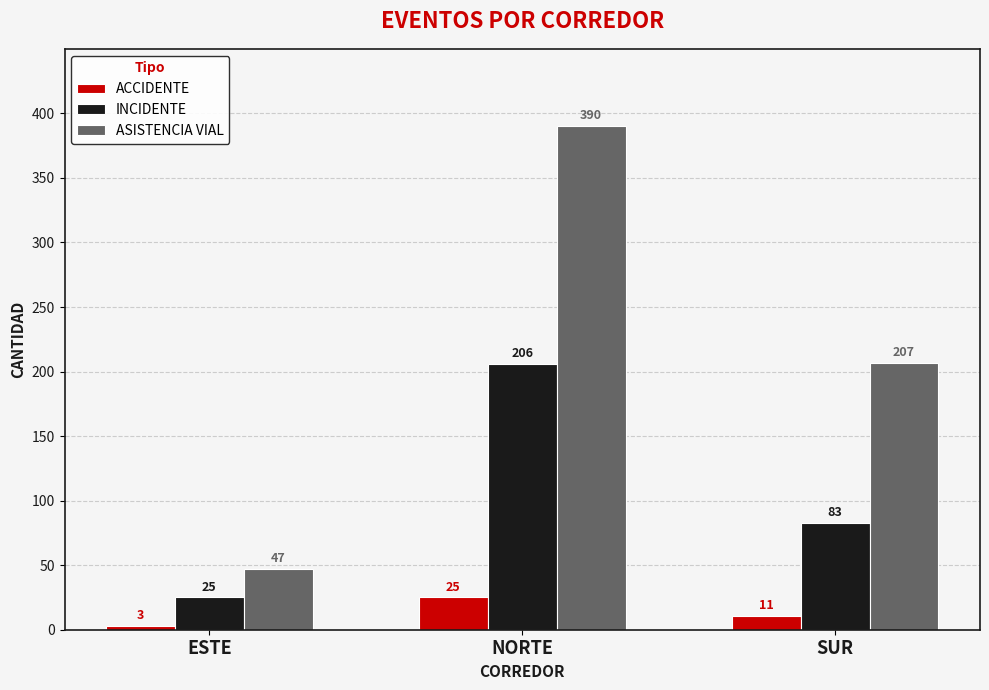

What is the difference between the second highest and minimum values in the INCIDENTE series?

58